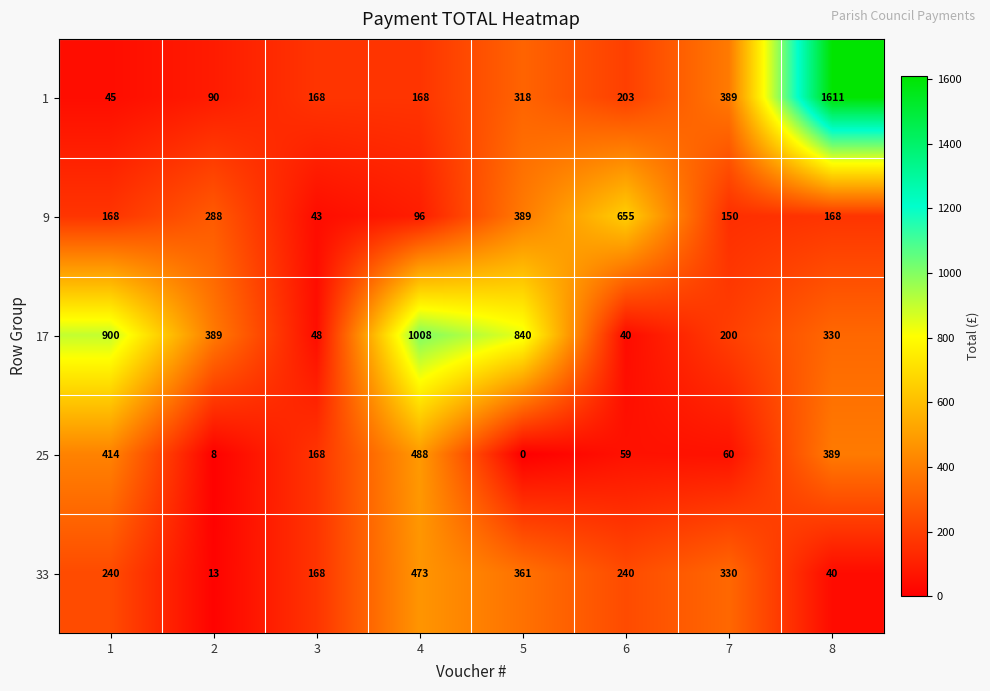

Which series has the widest spread of values?

1